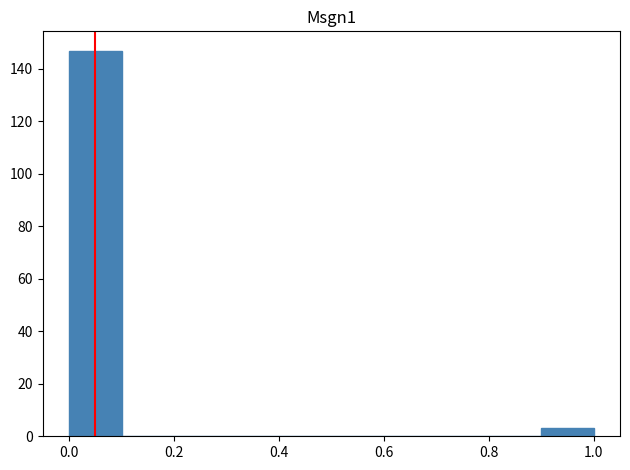

What is the height of the bar covering 0.9 to 1.0 on the x-axis? The values are not printed on the chart, so give them approximately, as read against the axis.

4